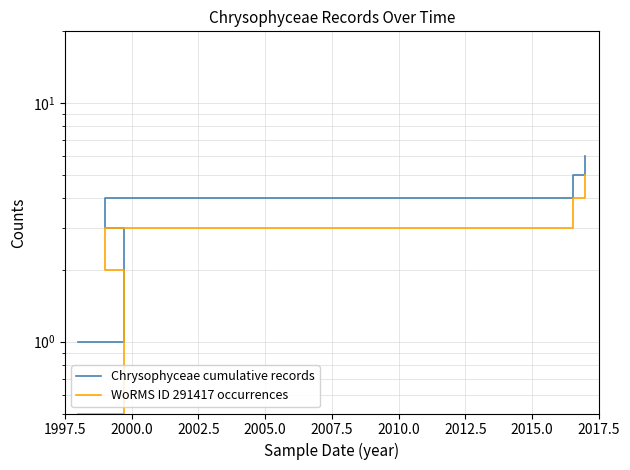

What is the value of the WoRMS ID 291417 occurrences point at the 6th from the left?

5.0